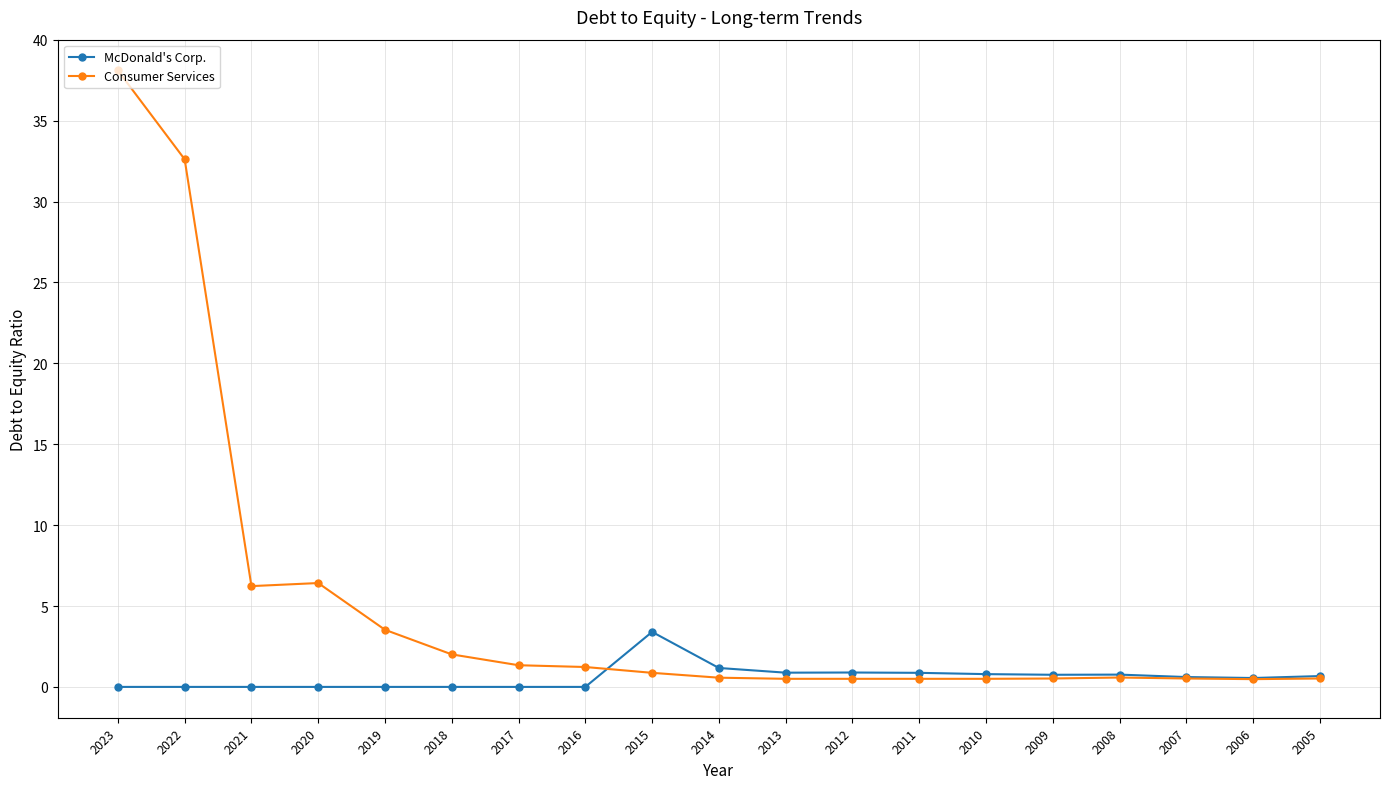

The McDonald's Corp. series shows 0.8 at 2010. True or false?

True